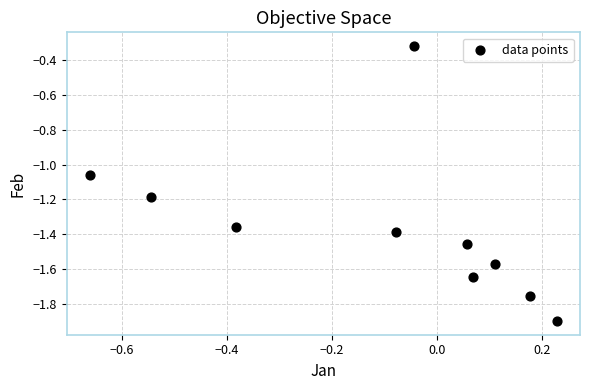

What is the range of Y values (max minus min)?

1.6